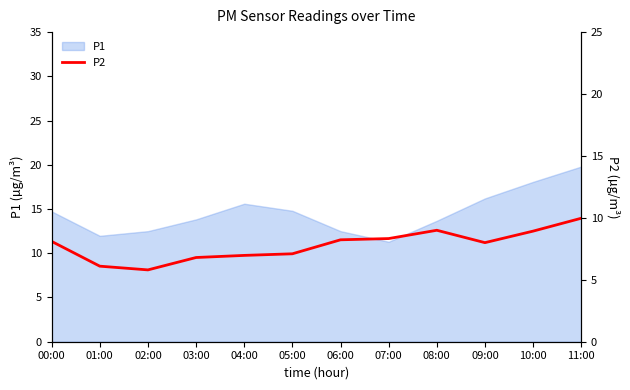

How many values exceed 8?

6